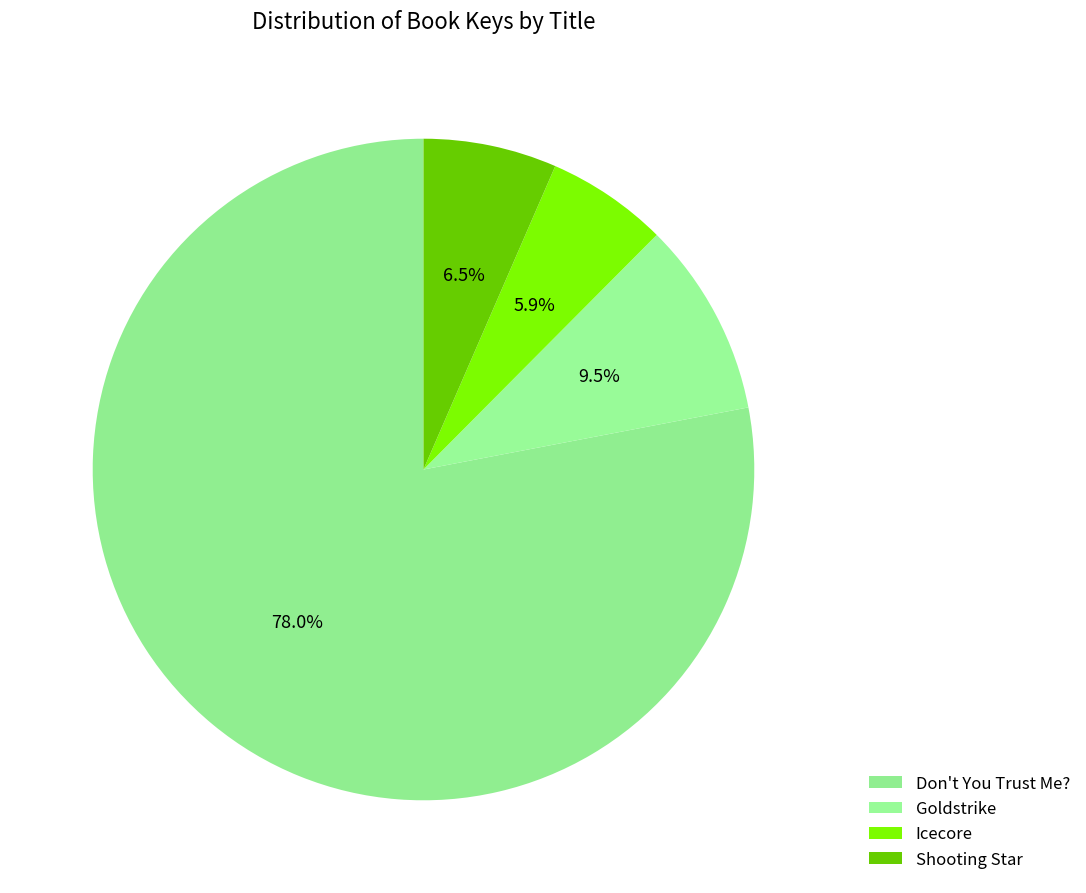

What is the total percentage of Shooting Star and Icecore?

12.5%